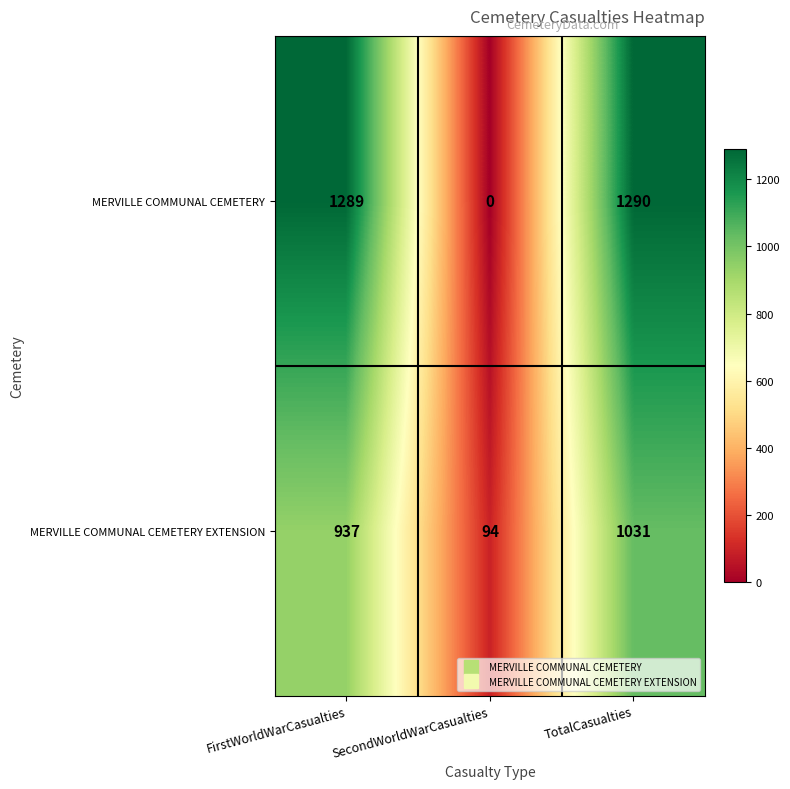

What is the approximate value of MERVILLE COMMUNAL CEMETERY at TotalCasualties, to the nearest 10?

1290